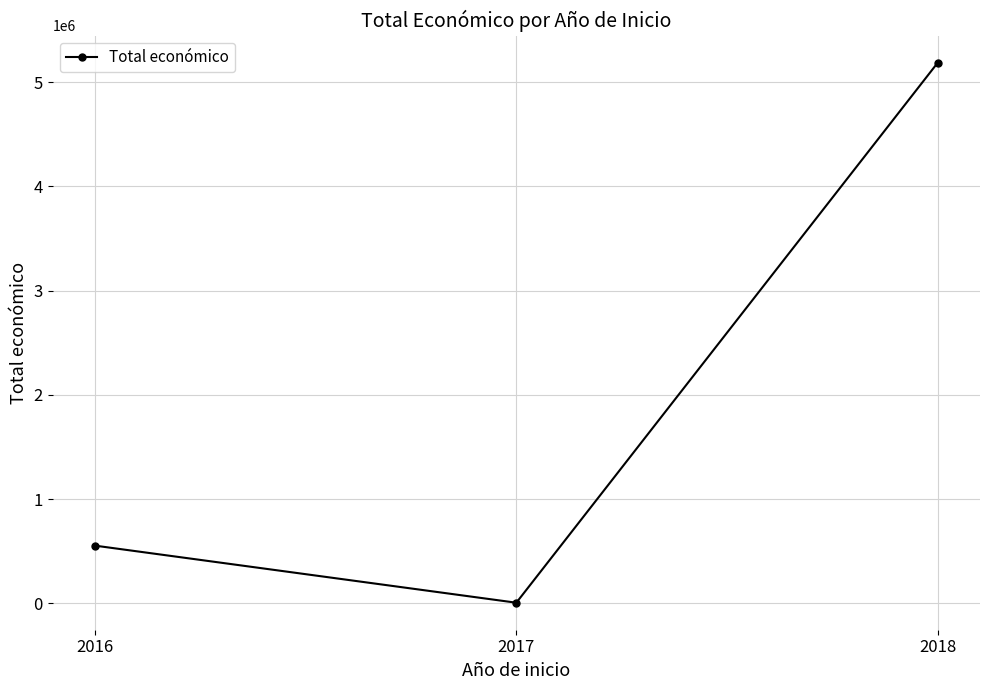

The value at 2016 is 913962. True or false?

False